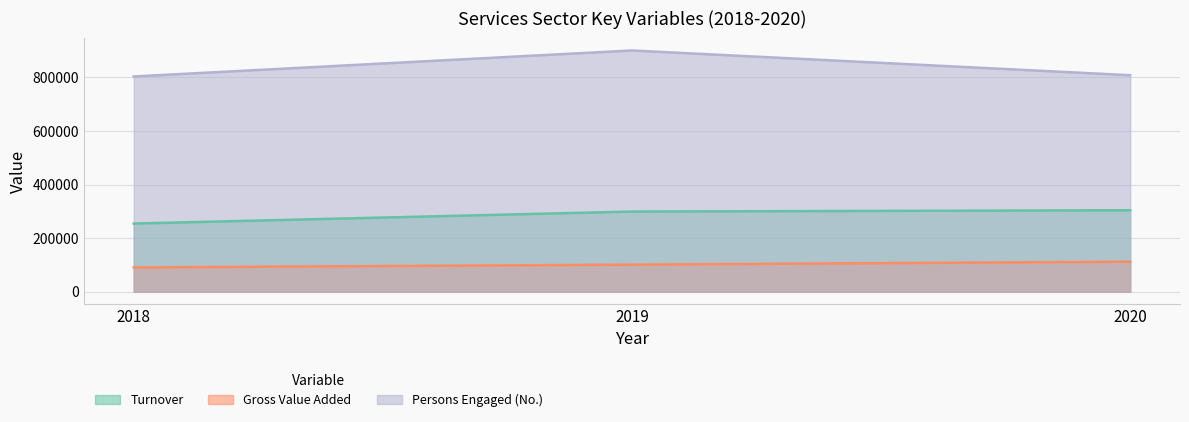

True or false: Persons Engaged (No.) has a value of 807781 at 2020.

True